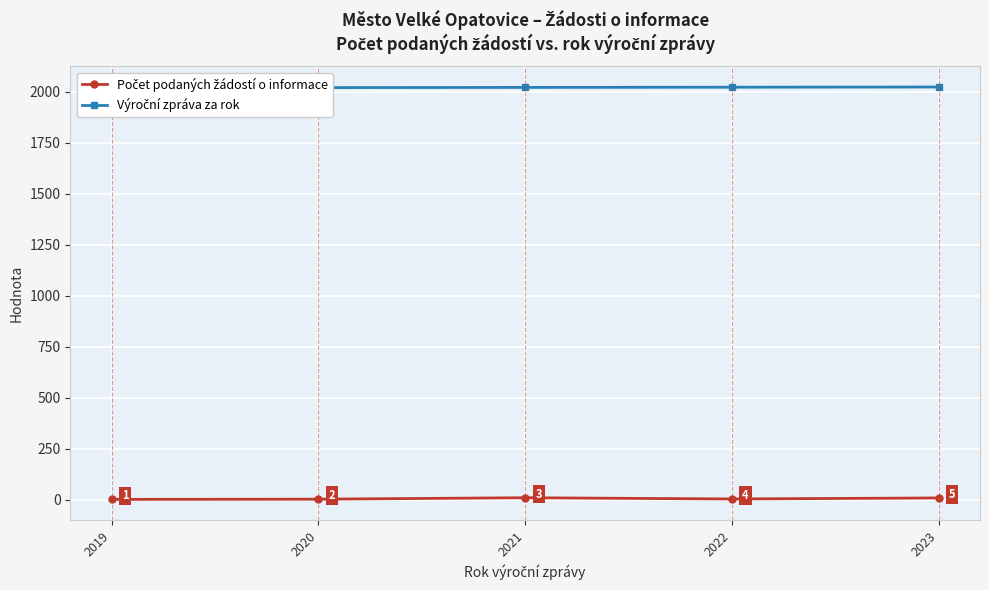

At which label does Počet podaných žádostí o informace reach its peak?

2021